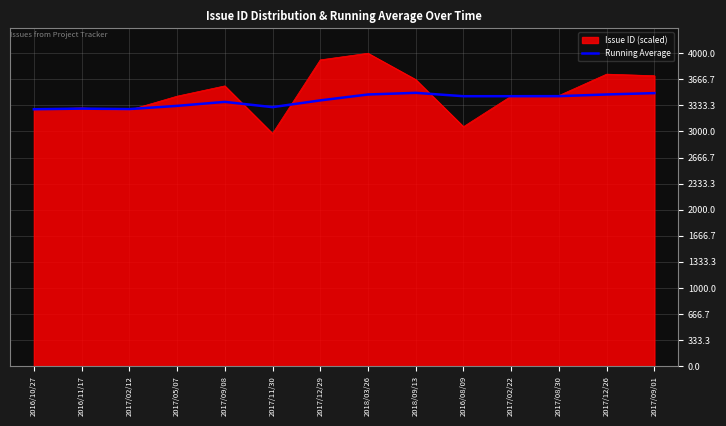

Which series has the largest range (max minus min)?

Issue ID (scaled)